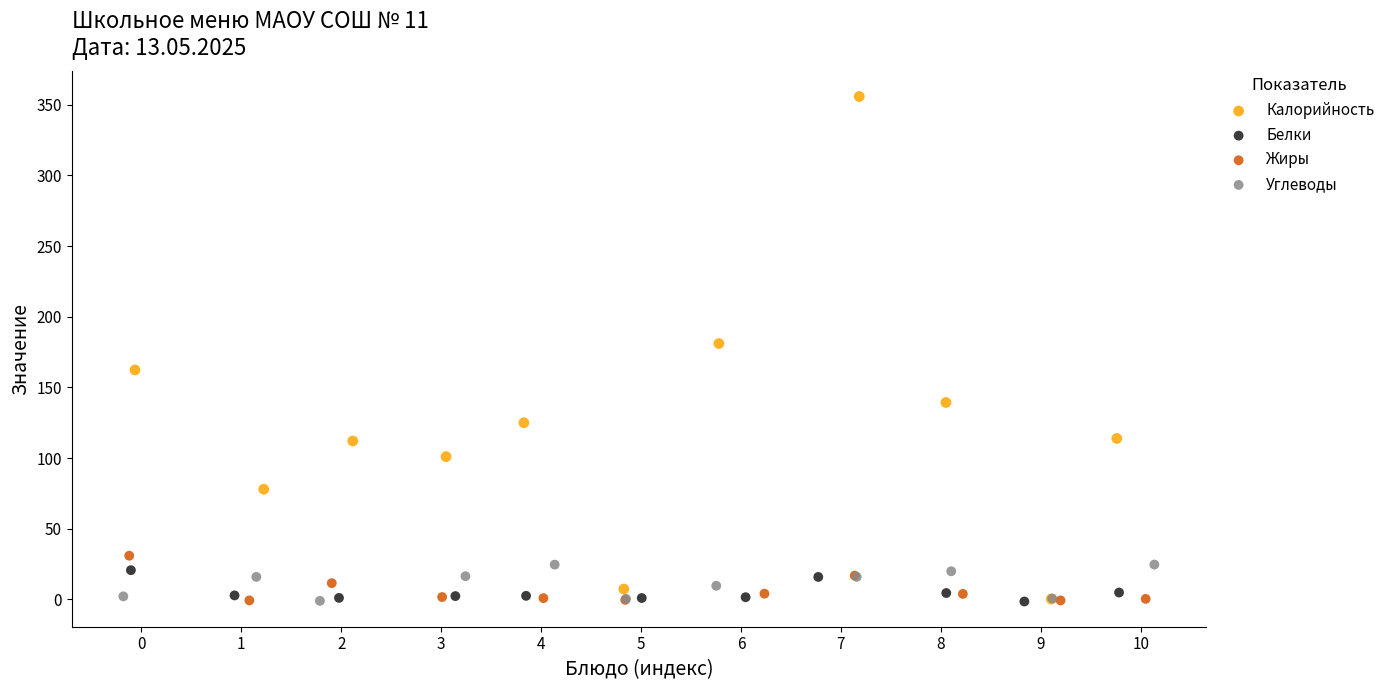

Which series contains the highest Y value?

Калорийность